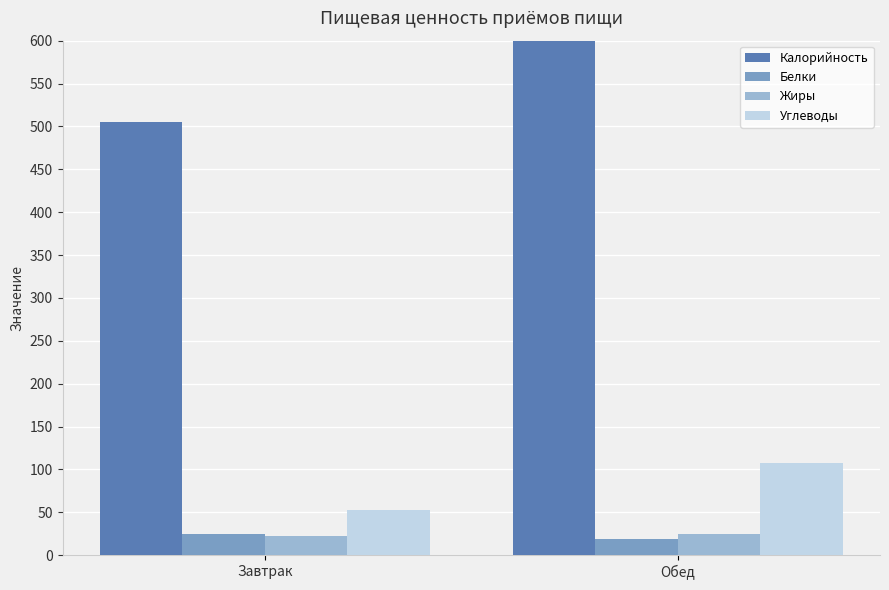

True or false: Жиры has a value of 34 at Обед.

False